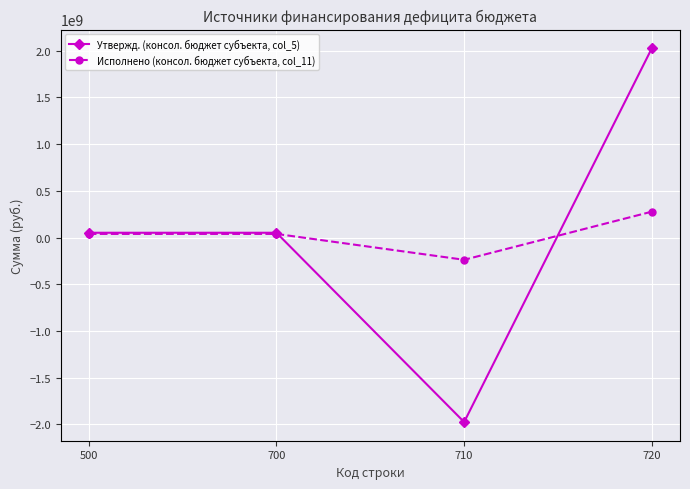

The value of Утвержд. (консол. бюджет субъекта, col_5) at 700 is 51077100.0. True or false?

True